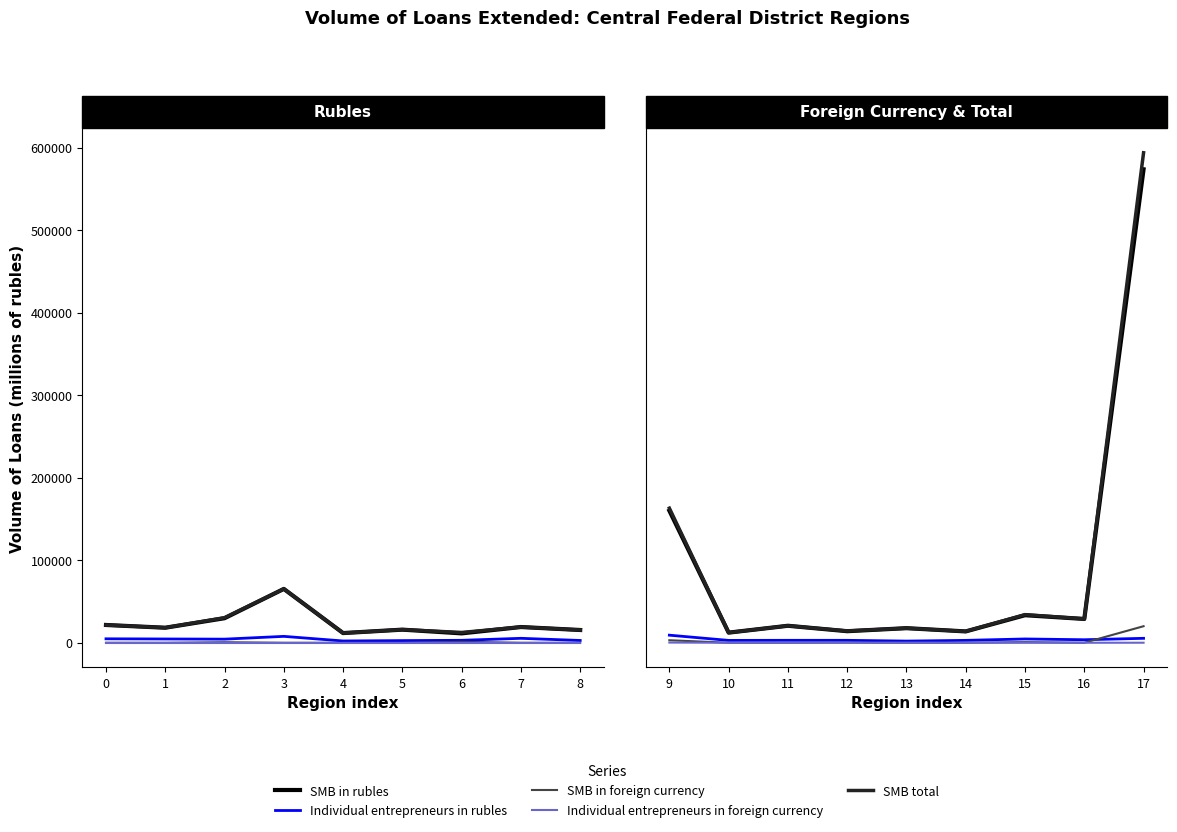

Between 13 and 15, which series saw the biggest shift?

SMB total